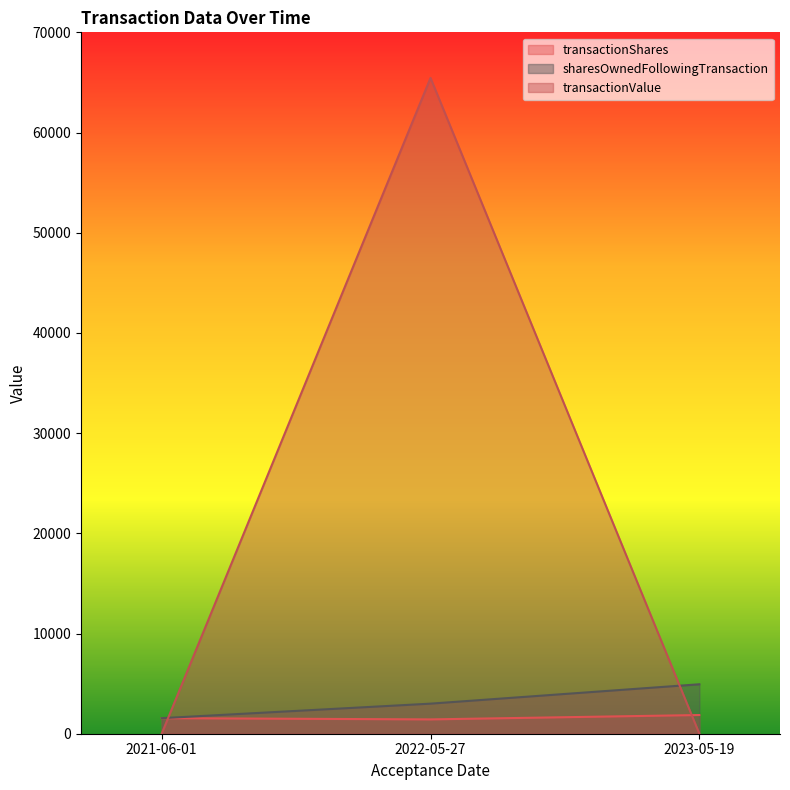

What are all the series names shown in the legend?

transactionShares, sharesOwnedFollowingTransaction, transactionValue